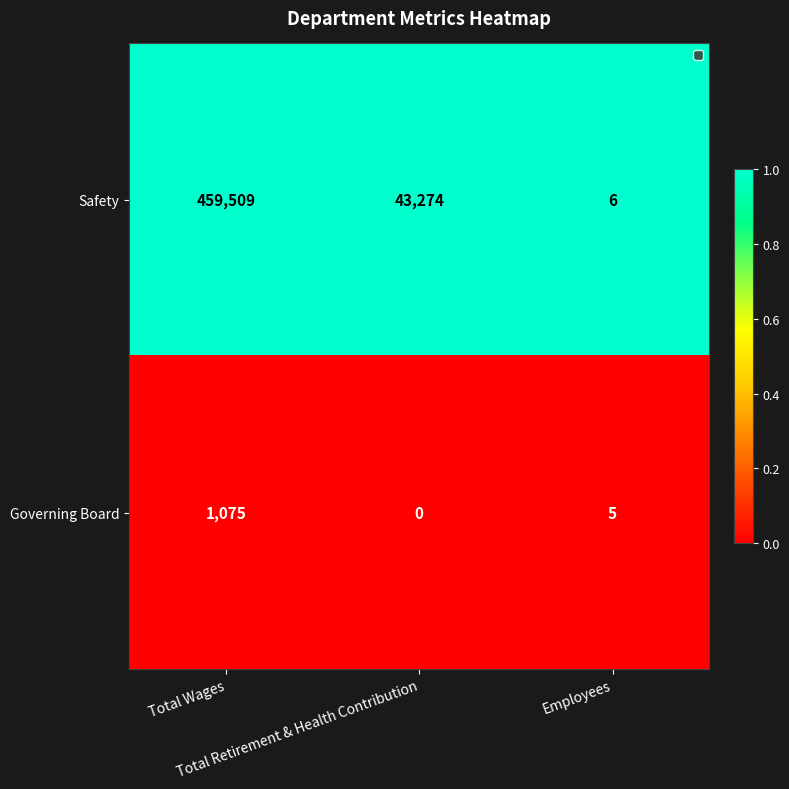

List the series in order of their overall mean, highest first.

Safety, Governing Board